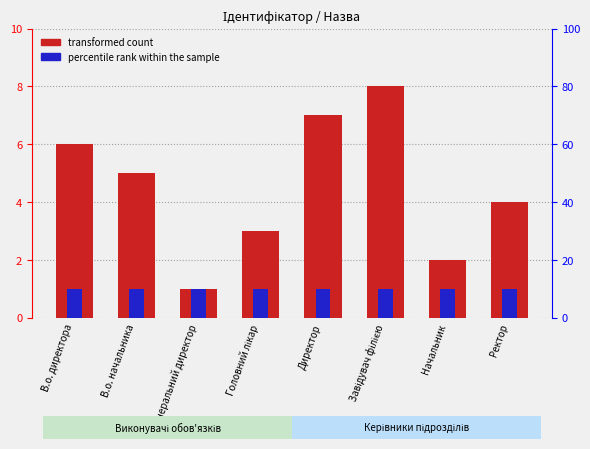

Which series has the widest spread of values?

transformed count